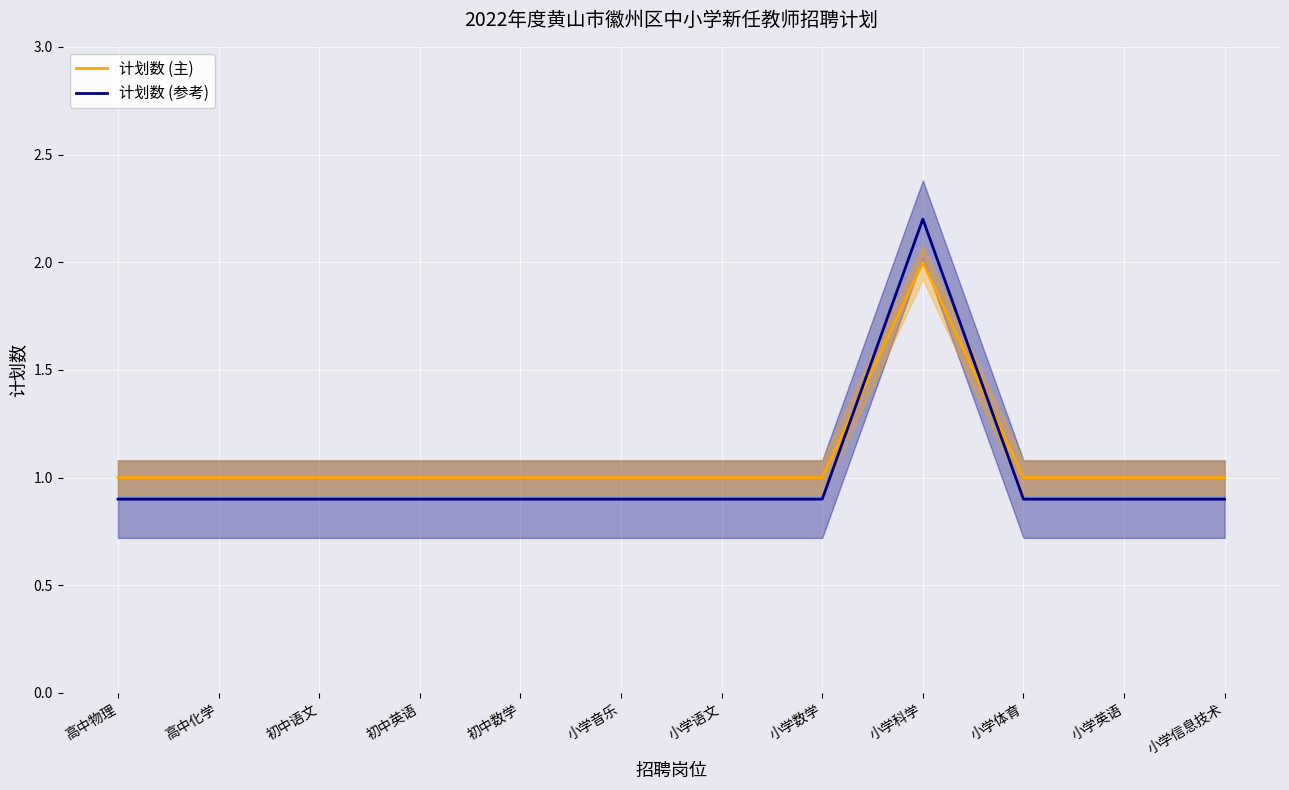

After their last crossing, which series has the higher values: 计划数 (参考) or 计划数 (主)?

计划数 (主)